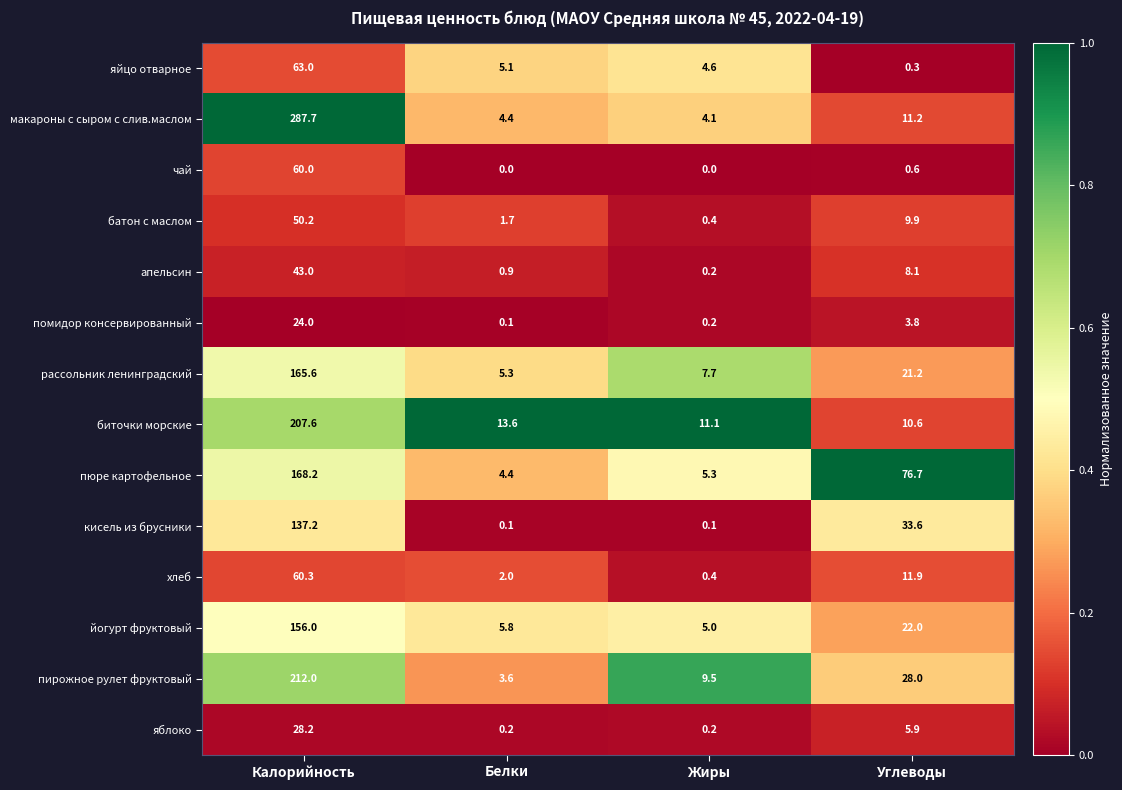

How many distinct data groups are displayed?

14